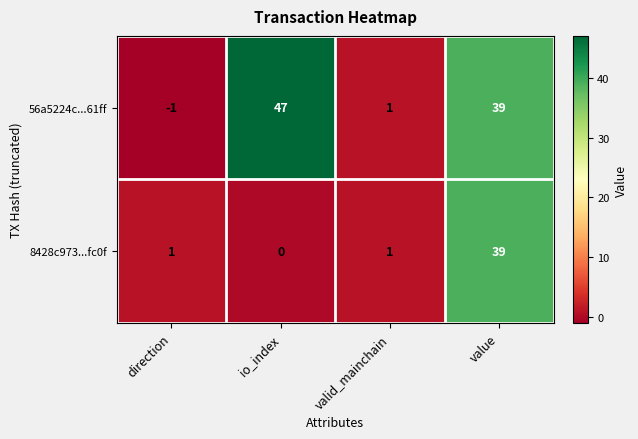

Reading left to right, list all the values displayed in this chart.

56a5224c...61ff: direction=-1	io_index=47	valid_mainchain=1	value=39
8428c973...fc0f: direction=1	io_index=0	valid_mainchain=1	value=39